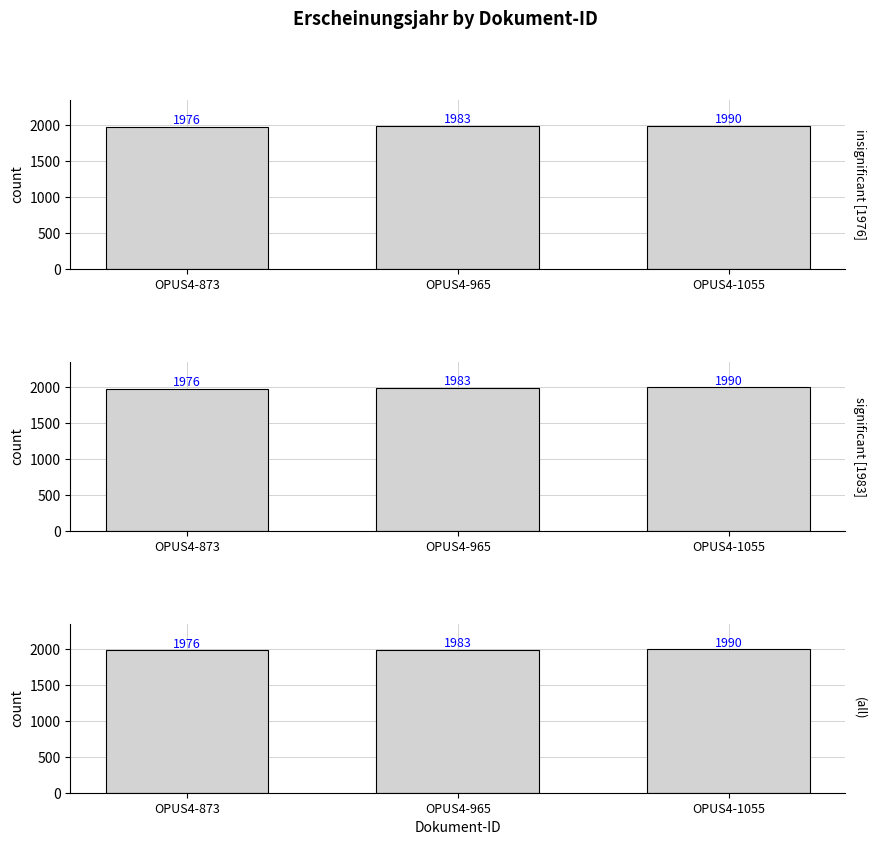

What is the sum of all values?

5949